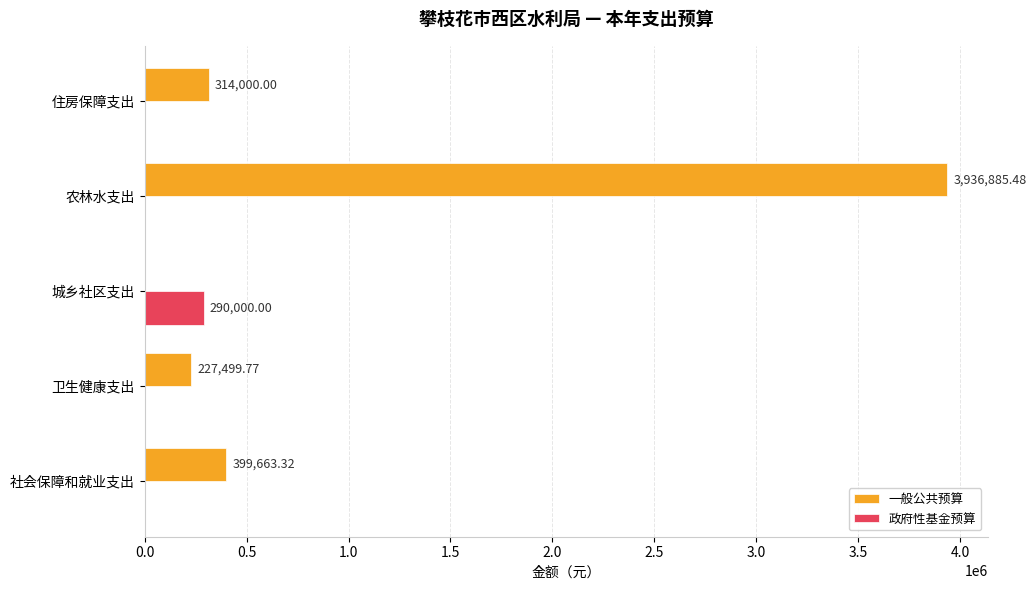

At which label is 一般公共预算 closest to 1968442?

社会保障和就业支出